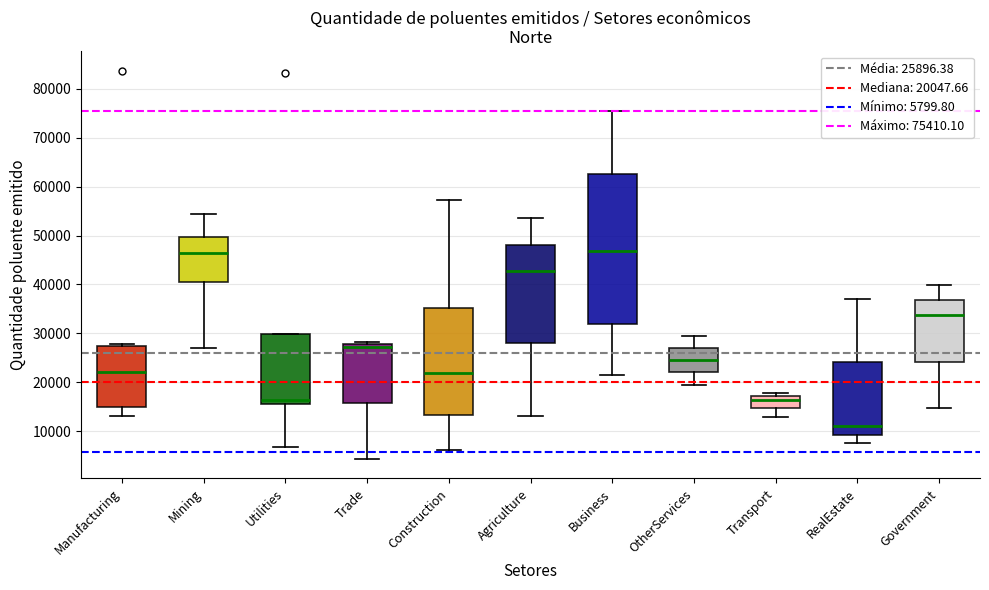

Where is the upper edge of the box for OtherServices on the y-axis? The values are not printed on the chart, so give them approximately, as read against the axis.

27000